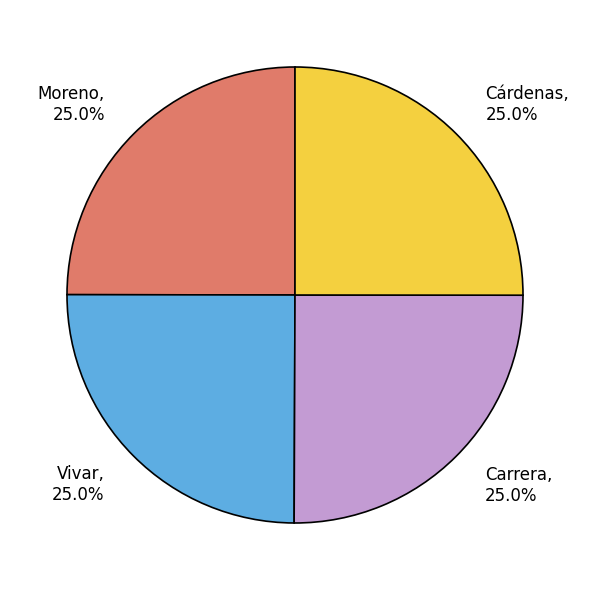

True or false: Vivar accounts for 25% of the total.

True